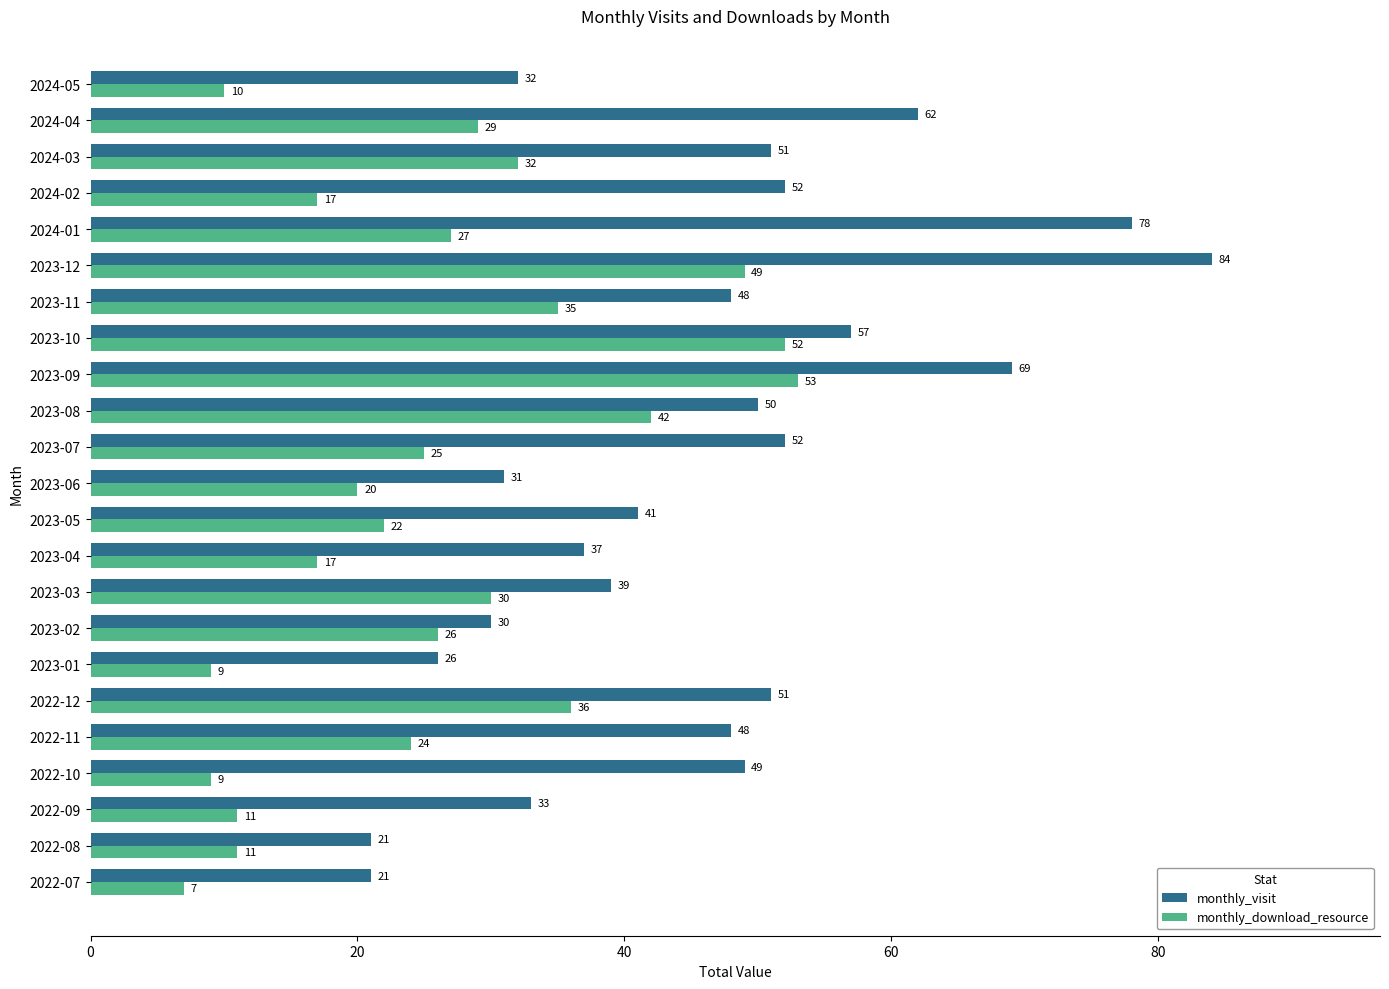

Which series has the largest total across all categories?

monthly_visit